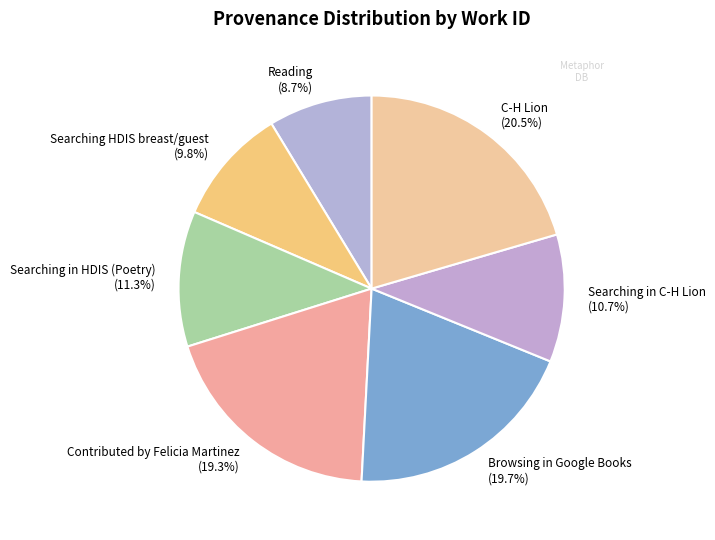

Which category has the biggest portion of the pie?

C-H Lion